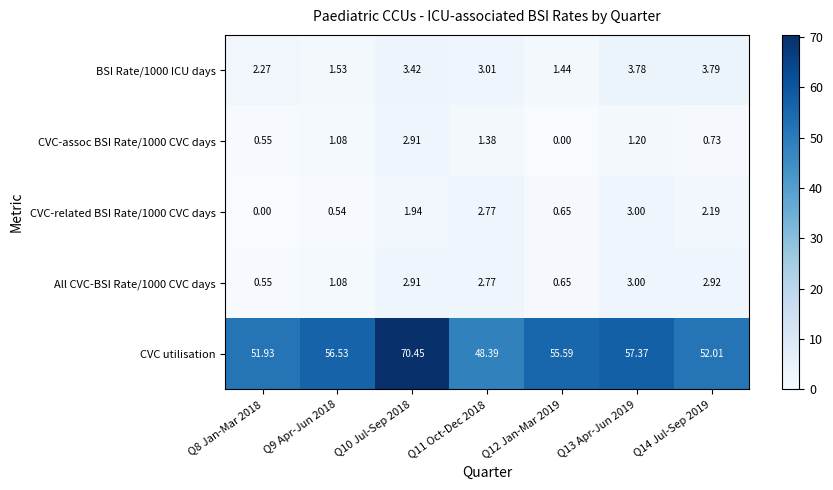

What is the total value across all series at Q10 Jul-Sep 2018?

81.6